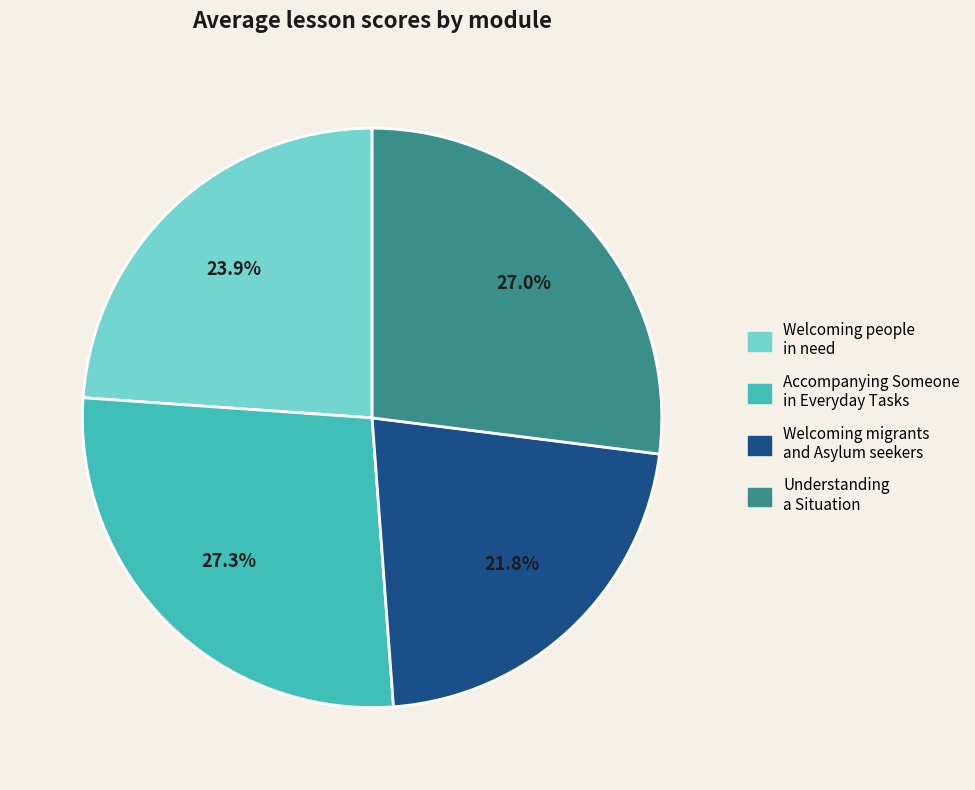

What is the smallest slice in the pie chart?

Welcoming migrants and Asylum seekers